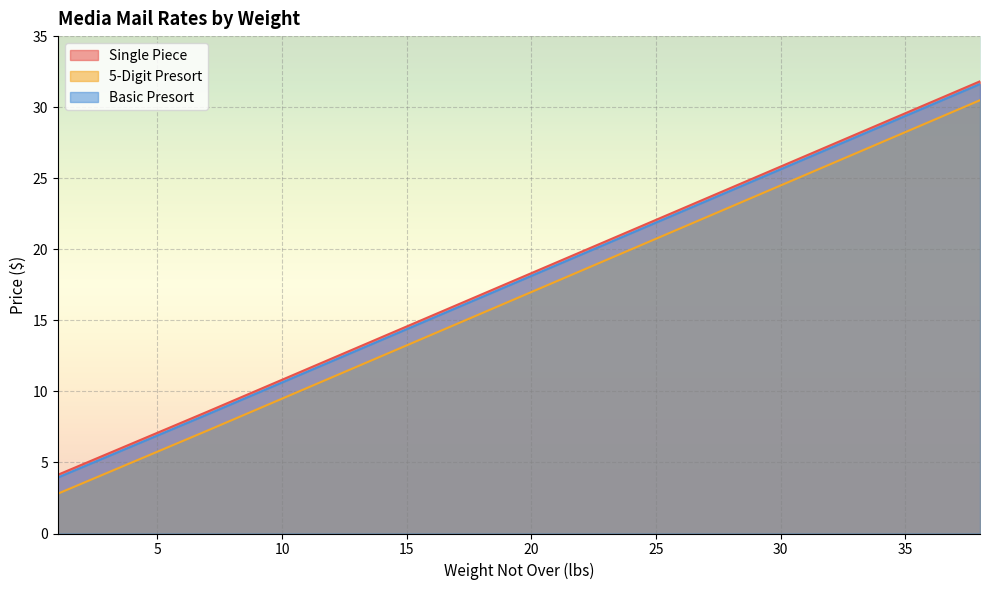

How many lines are shown in the chart?

3